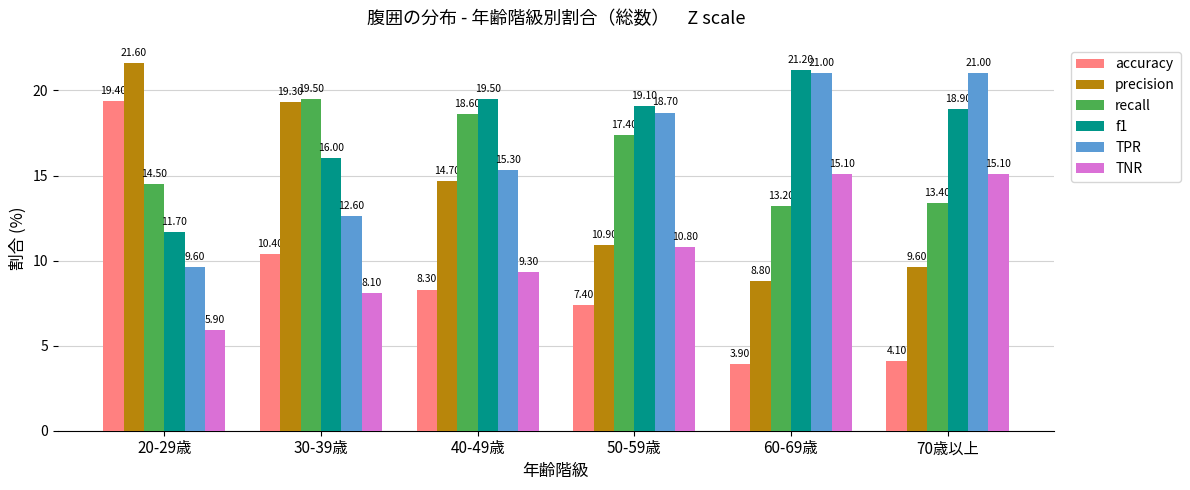

What is the difference between the highest and lowest values at 50-59歳?

11.7